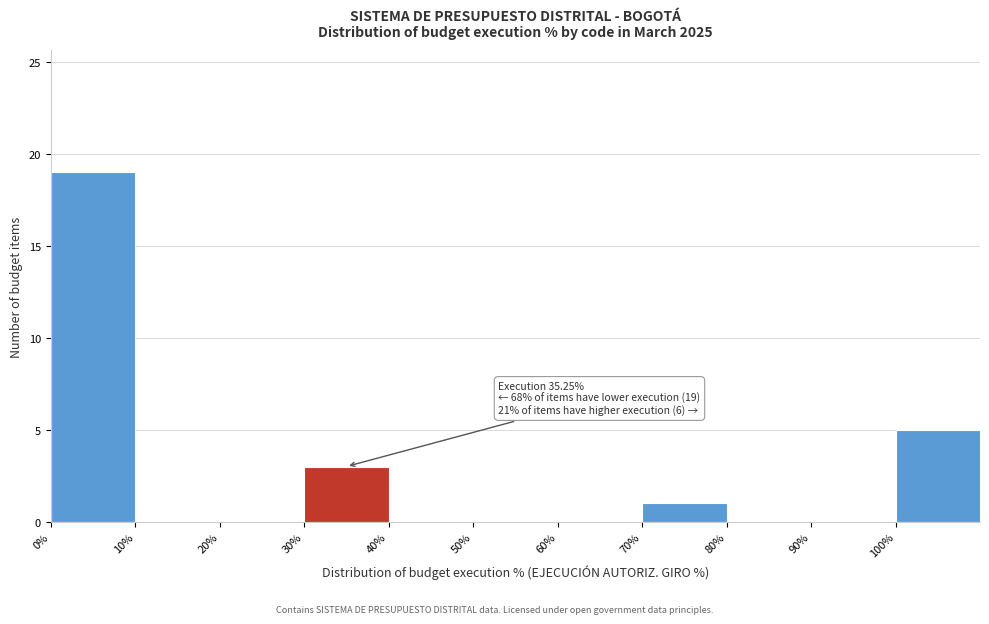

Over which range of the x-axis is the bar tallest?

0 to 10